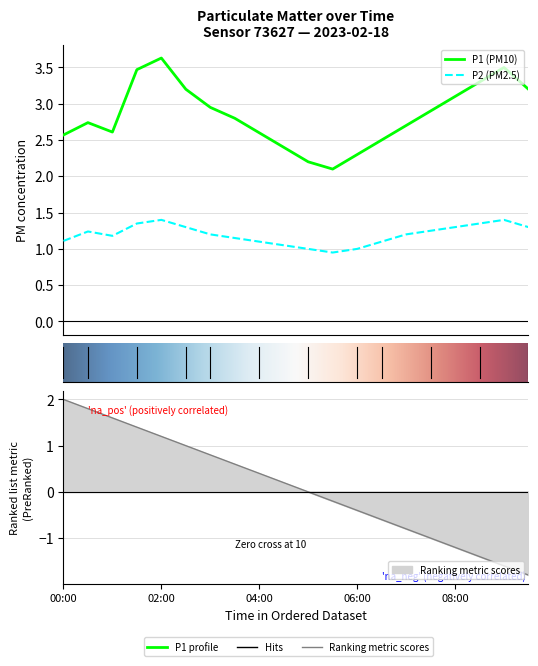

True or false: P2 and P1 intersect in this chart.

False